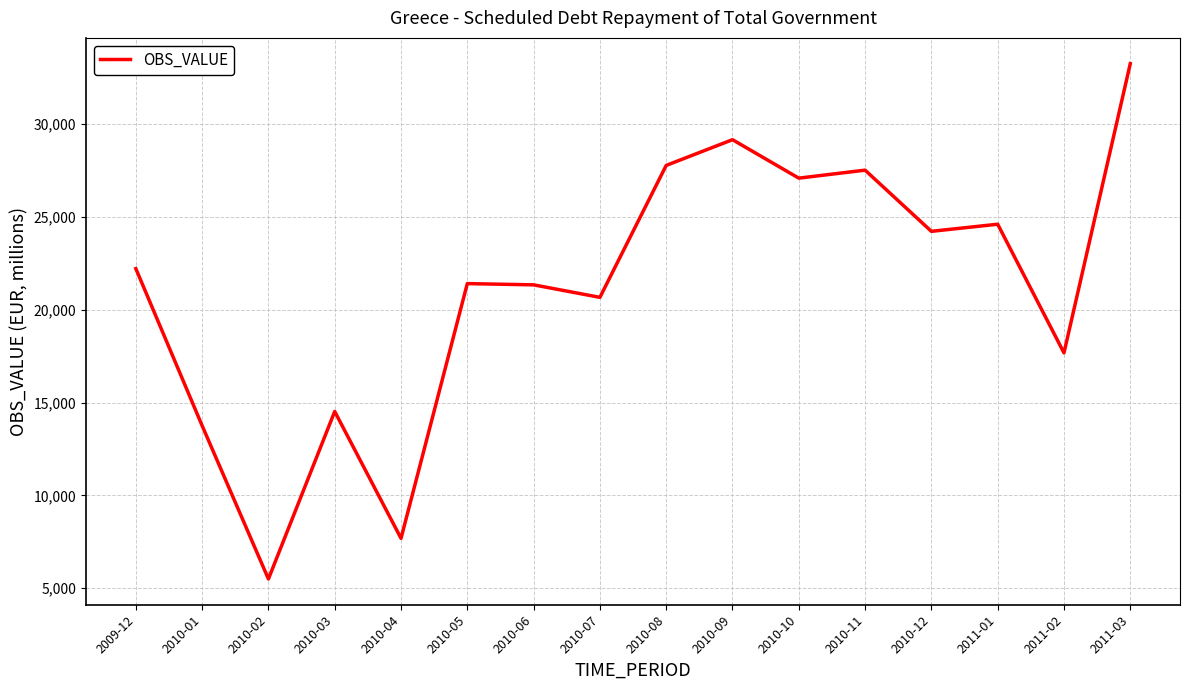

How many values are below 22210?

8